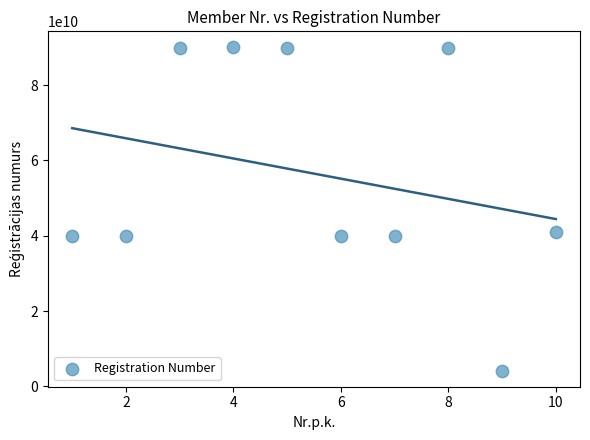

What is the average Y value?

56515797514